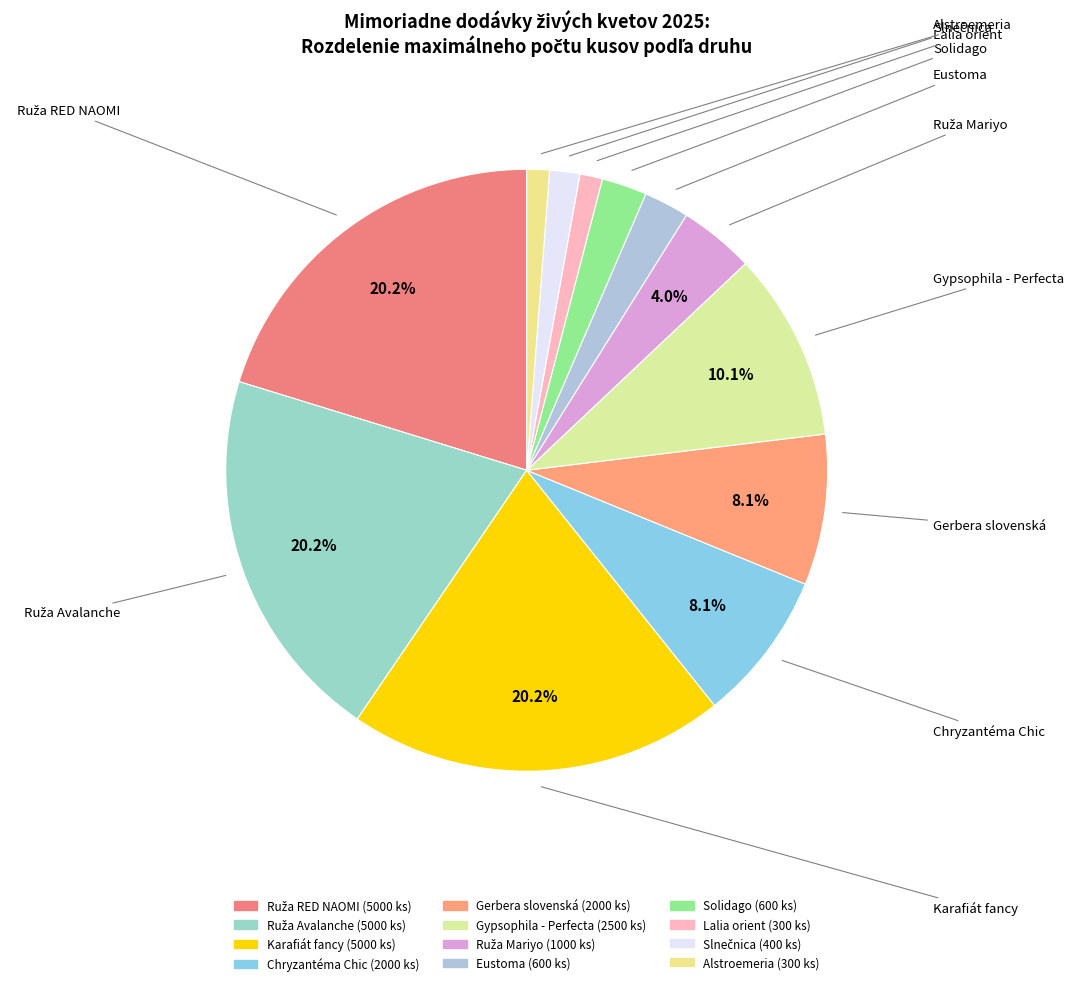

Combined, do Alstroemeria and Lalia orient account for over 50%?

No